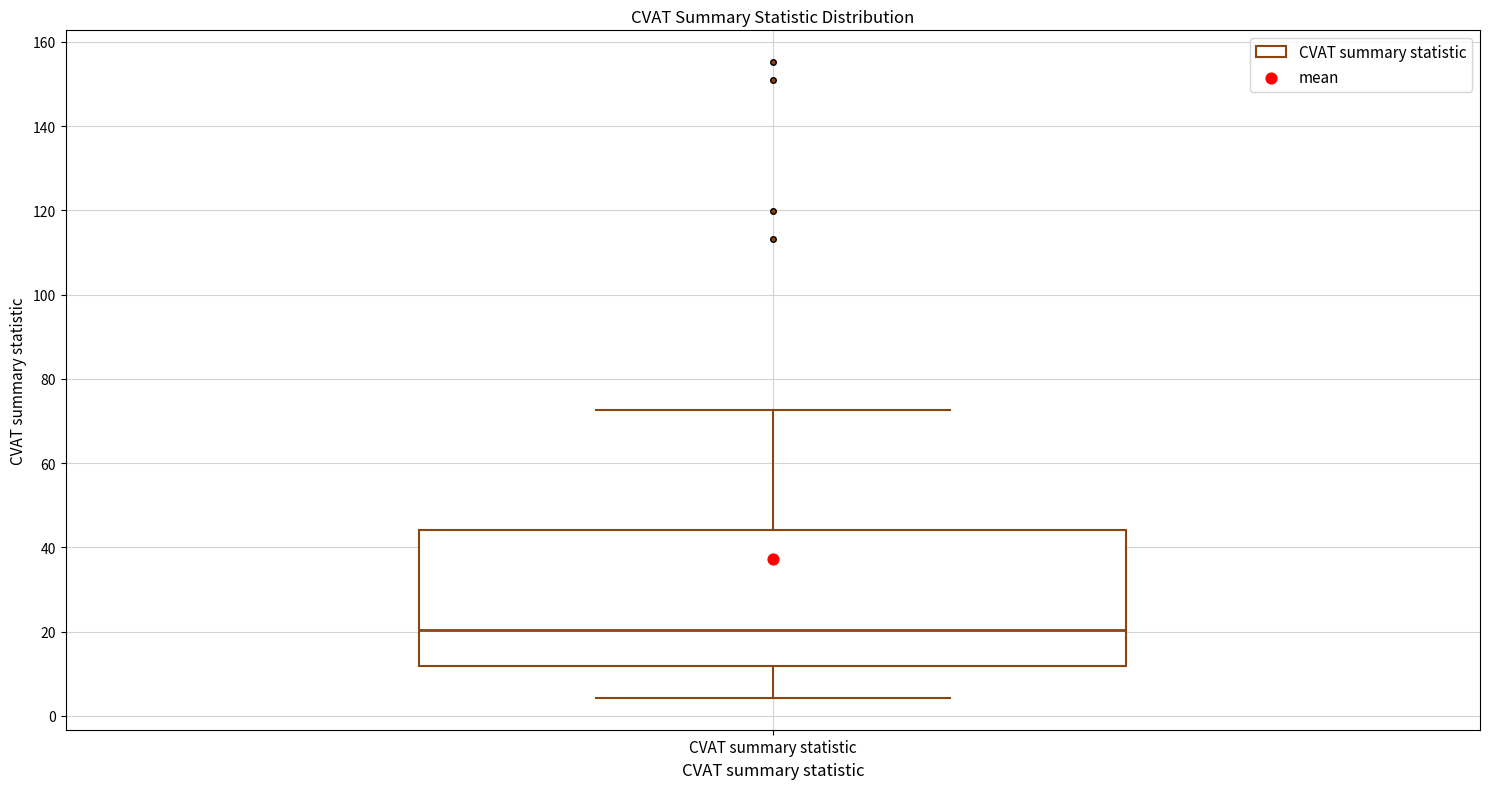

Transcribe this box plot: give where the median line is, the range the box spans, and where the two whiskers end, as read against the y-axis. The values are not printed on the chart, so give them approximately, as read against the axis.

median 20, box 12 to 44, whiskers 4 to 72